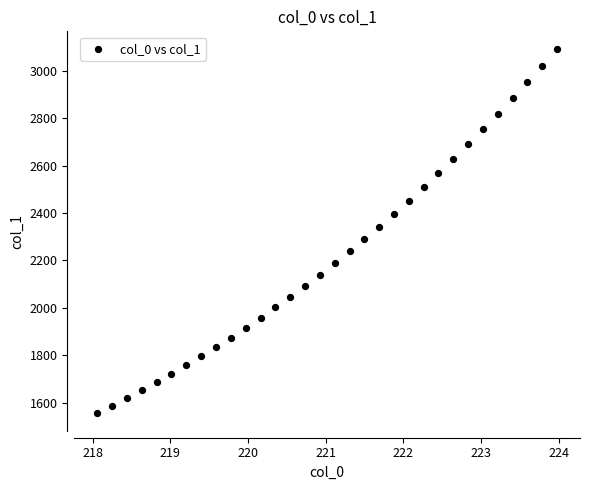

What is the range of X values (max minus min)?

5.9